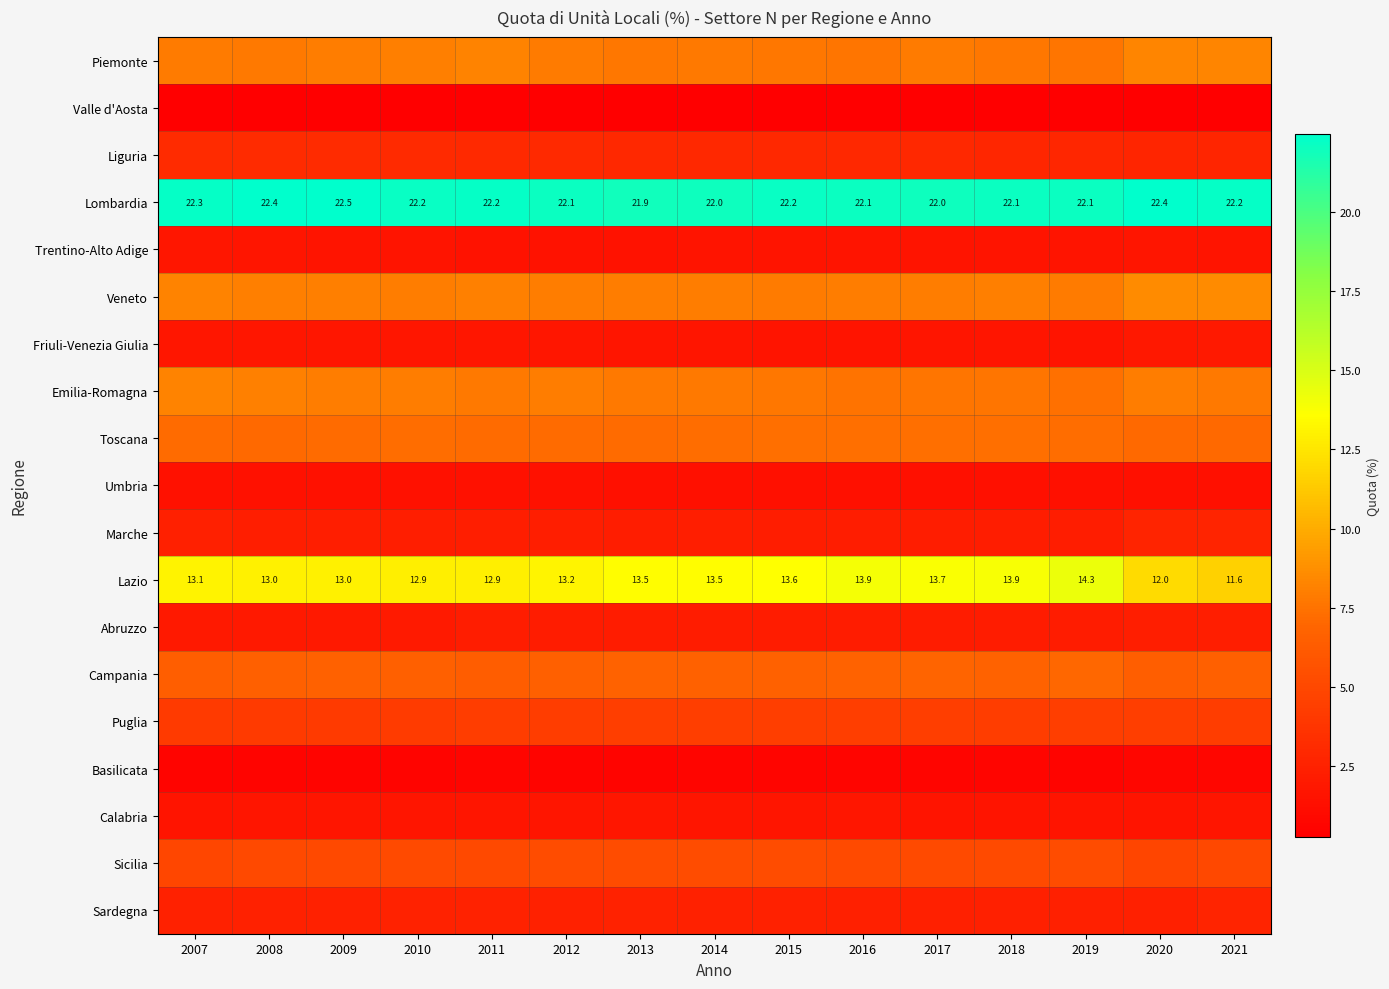

Which has a higher value, 2010 or 2007?

2010